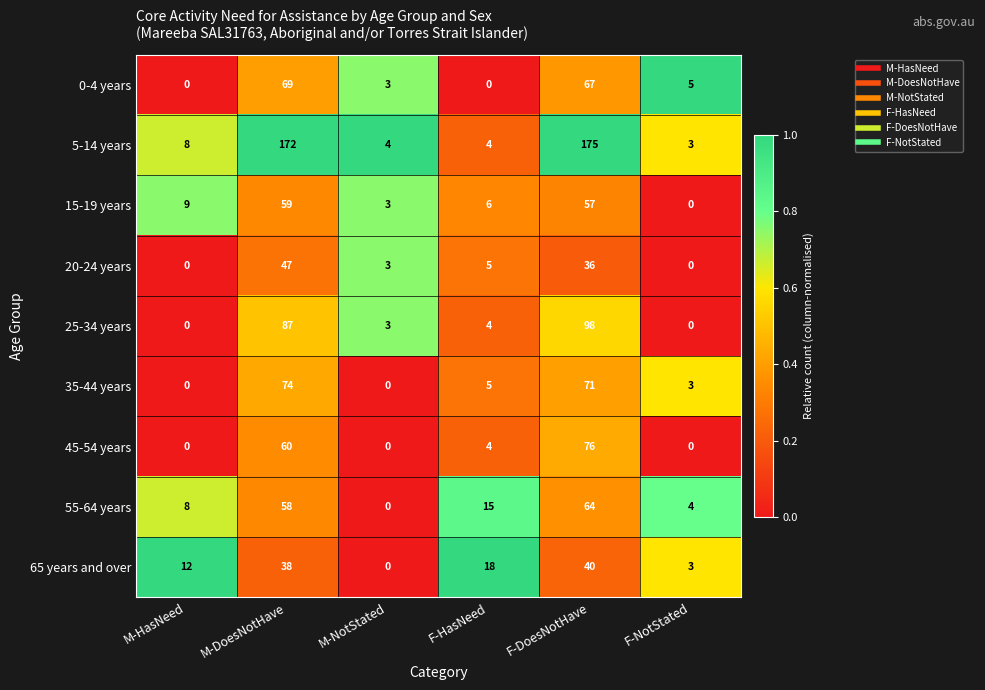

What is the total value across all series at M-NotStated?

16